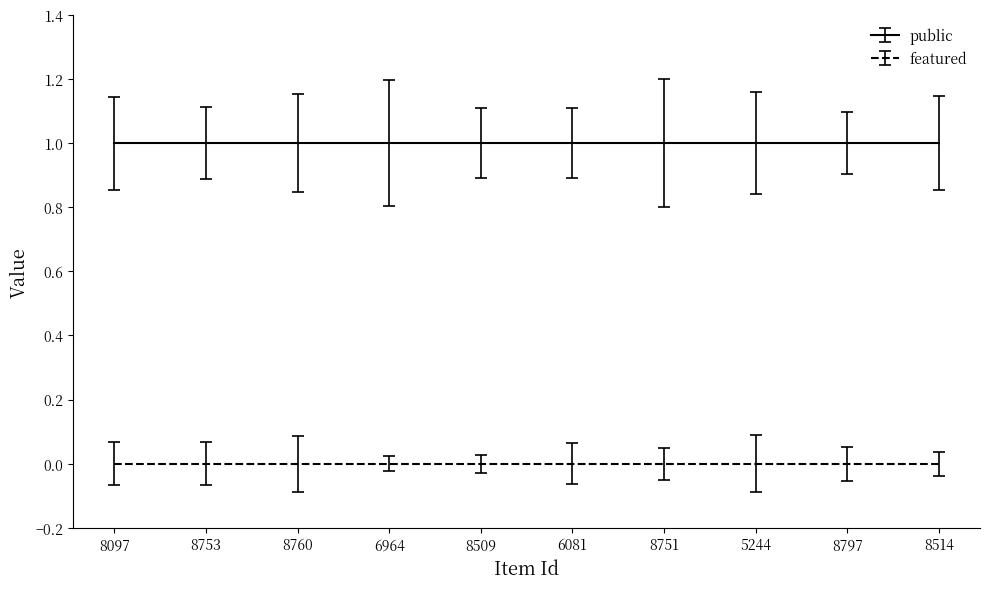

Reading left to right, extract all data points from this chart.

public: 1	1	1	1	1	1	1	1	1	1
featured: 0	0	0	0	0	0	0	0	0	0